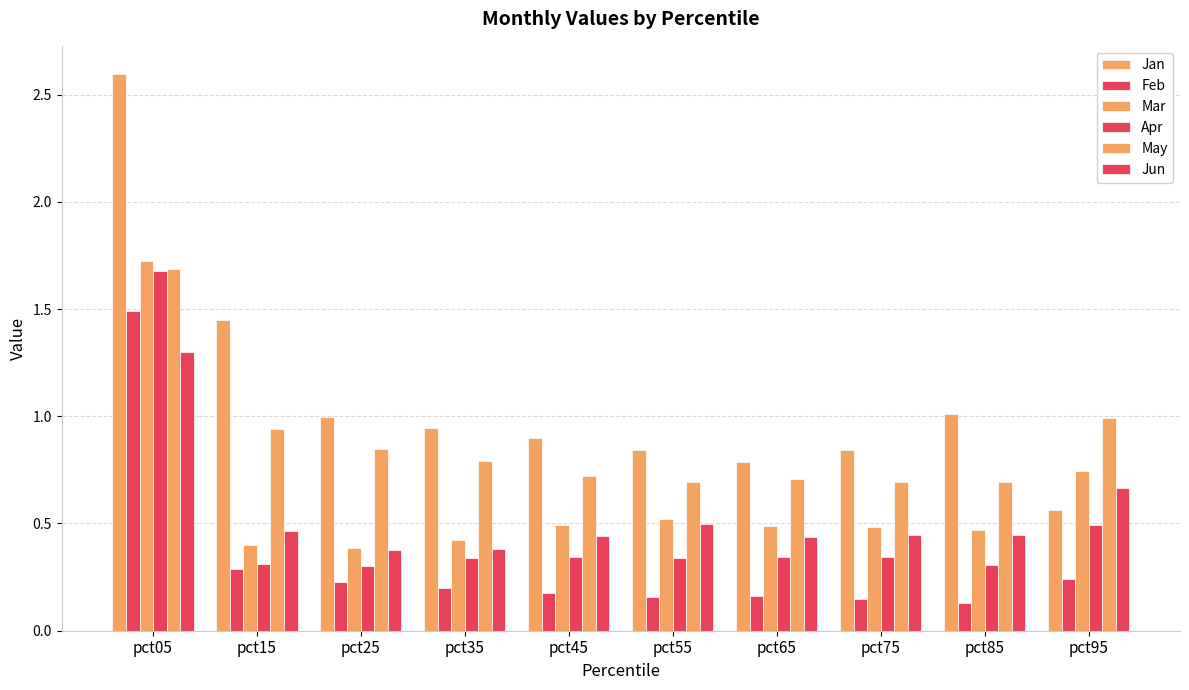

What is the approximate value of Jan at pct05?

2.6